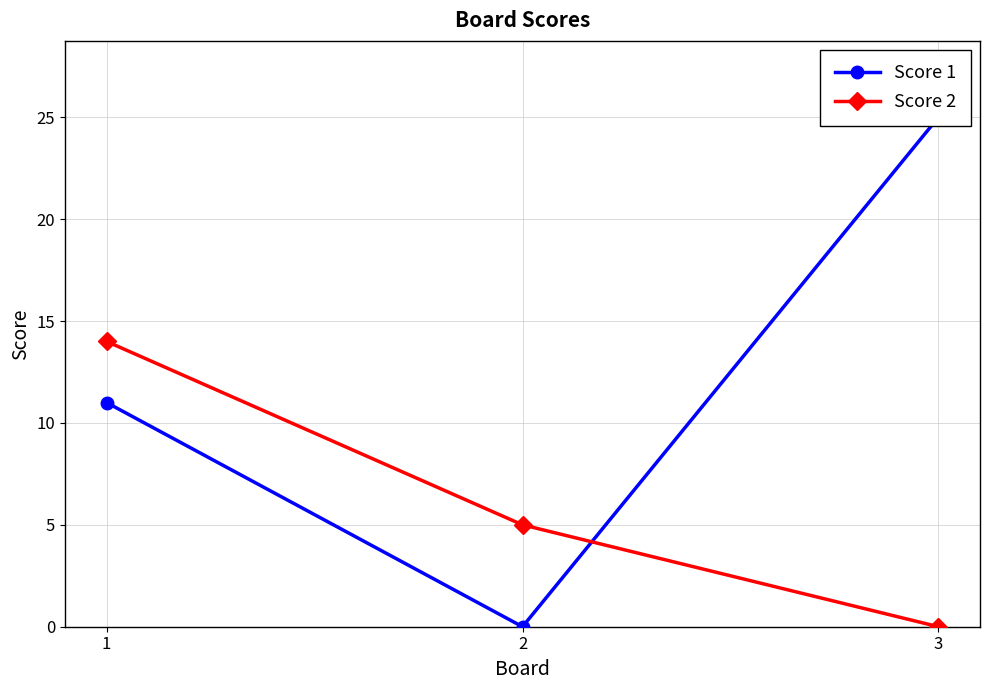

Rank the series by their average value, from highest to lowest.

Score 1, Score 2